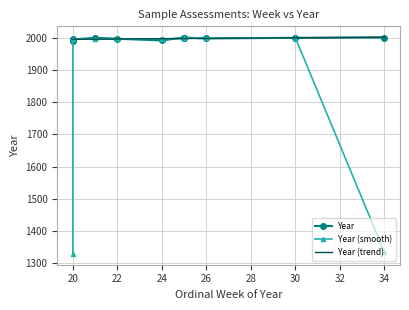

What is the approximate value of Year (trend) at 26?

1998.2